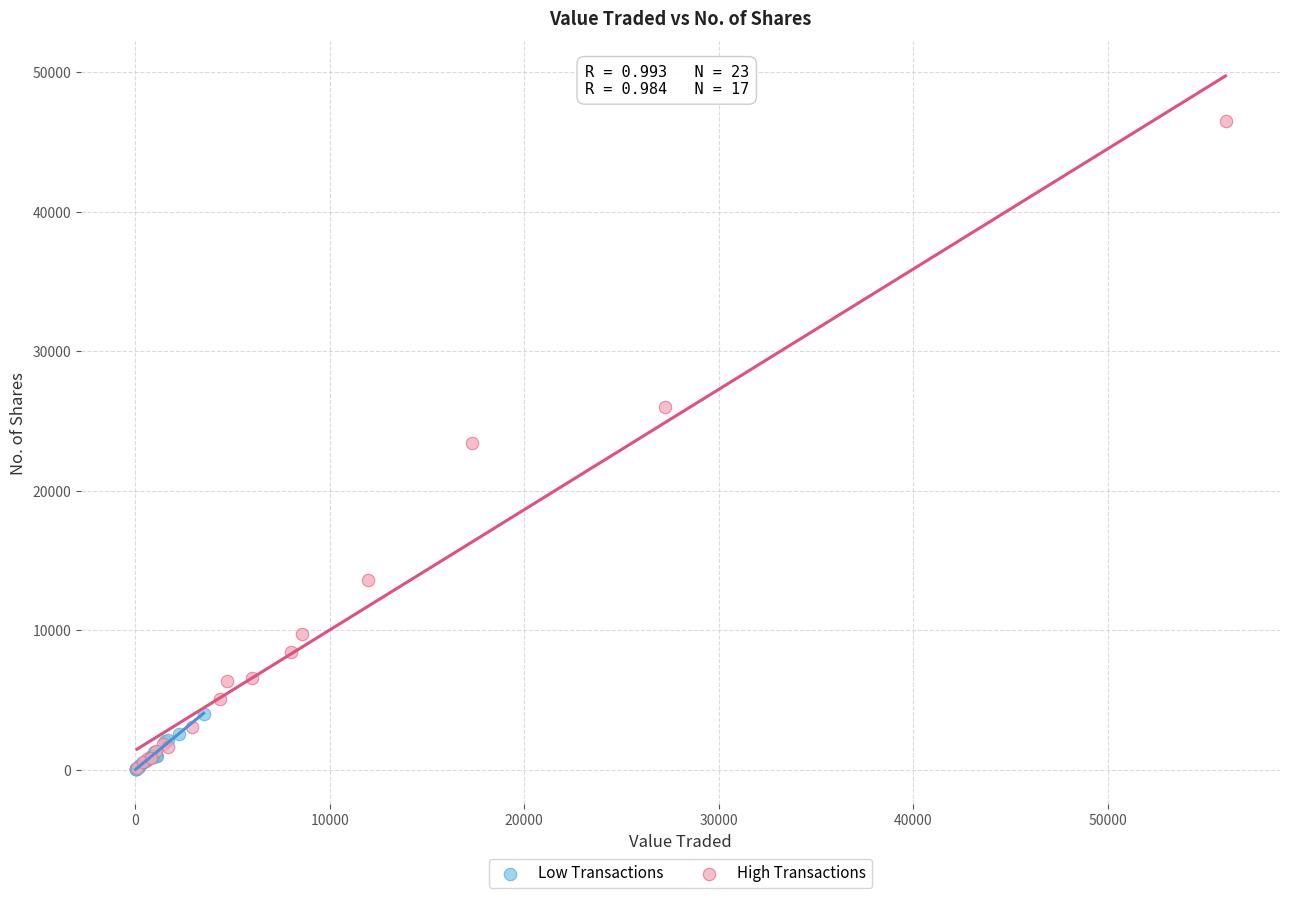

Which series has the largest Y range (max minus min)?

High Transactions